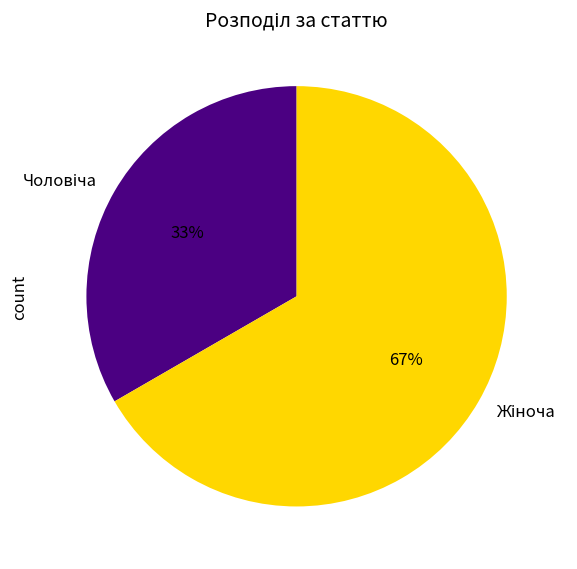

To the nearest percent, what is the average slice percentage?

50%